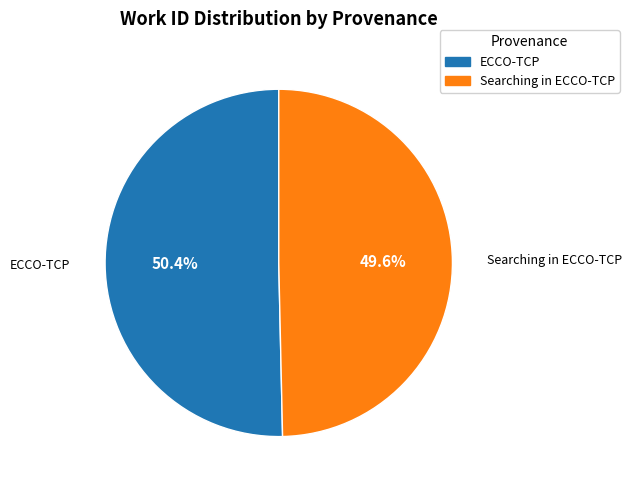

What is the smallest slice in the pie chart?

Searching in ECCO-TCP